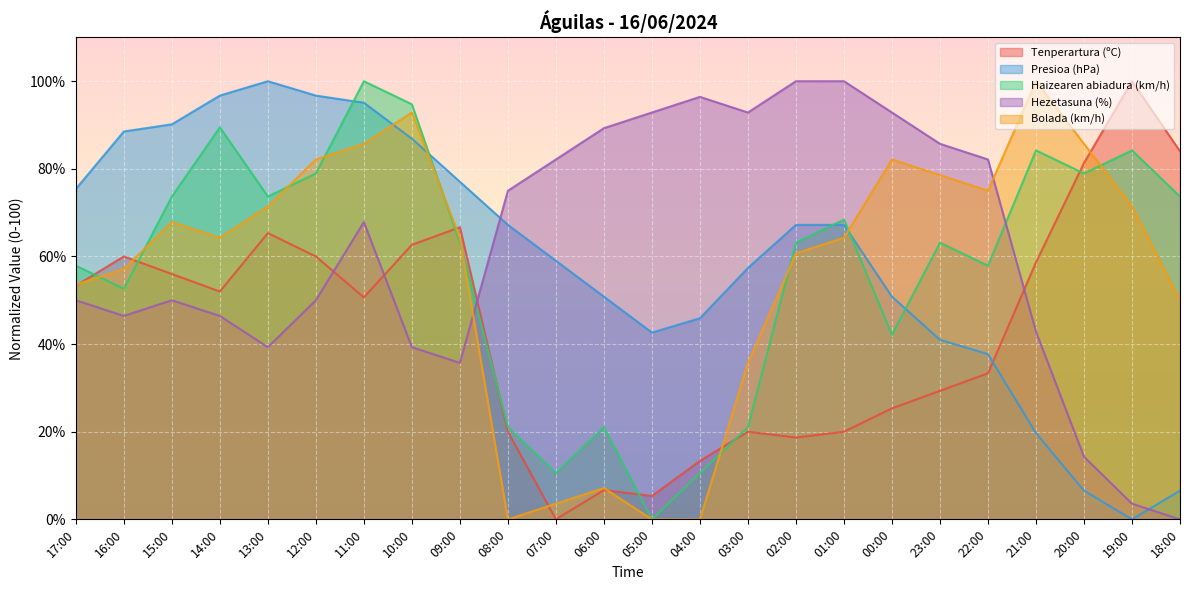

What is the maximum value for Hezetasuna (%)?

100.0